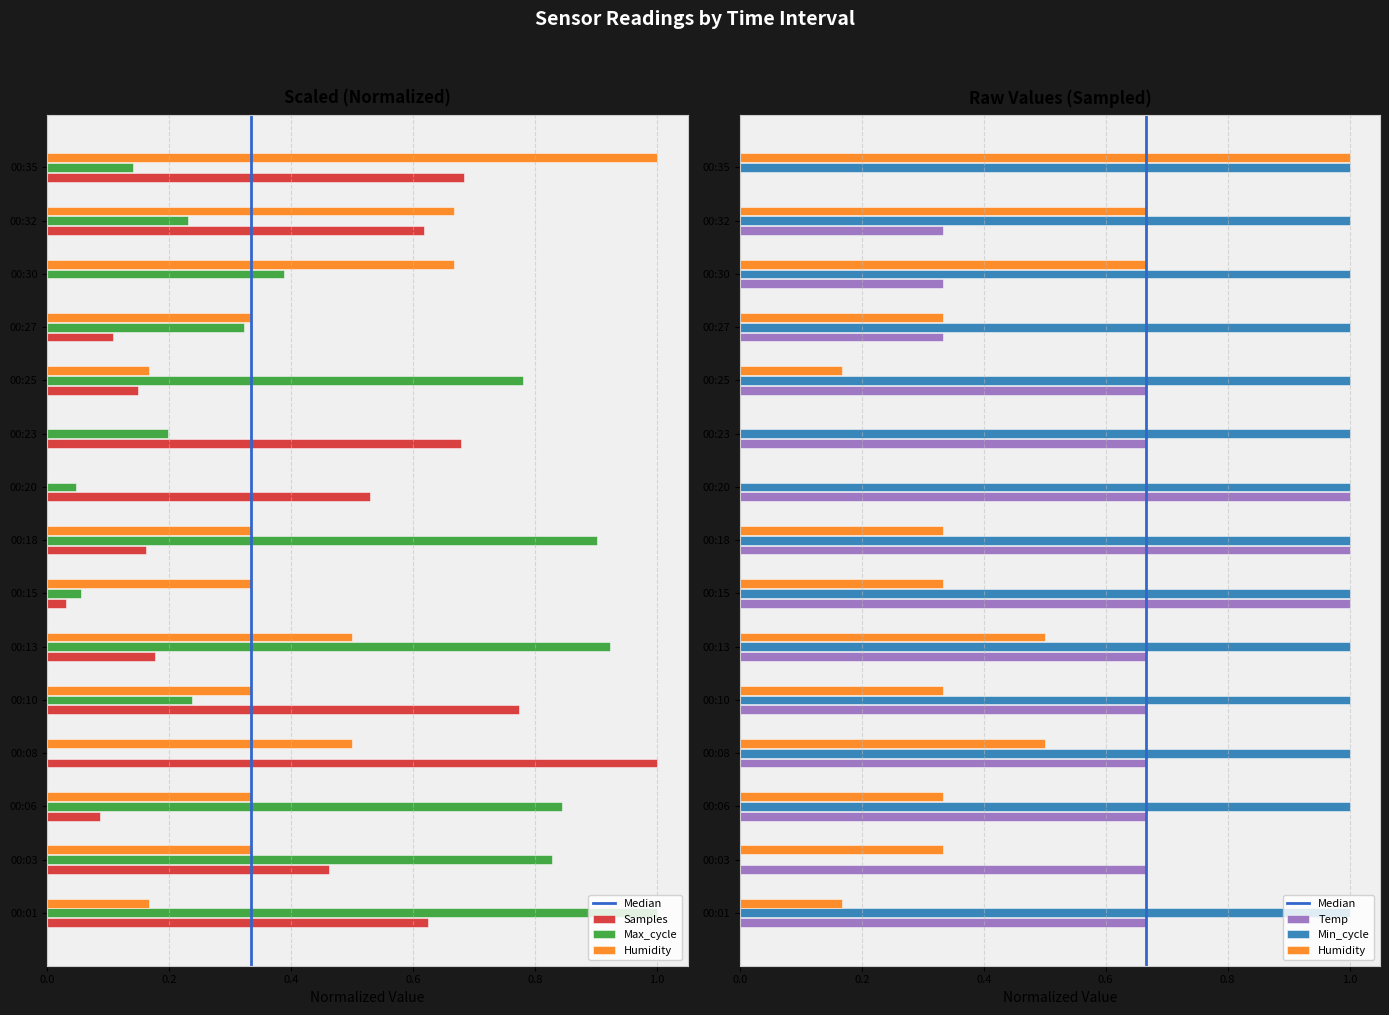

Between 00:25 and 00:27, which series saw the biggest shift?

Max_cycle